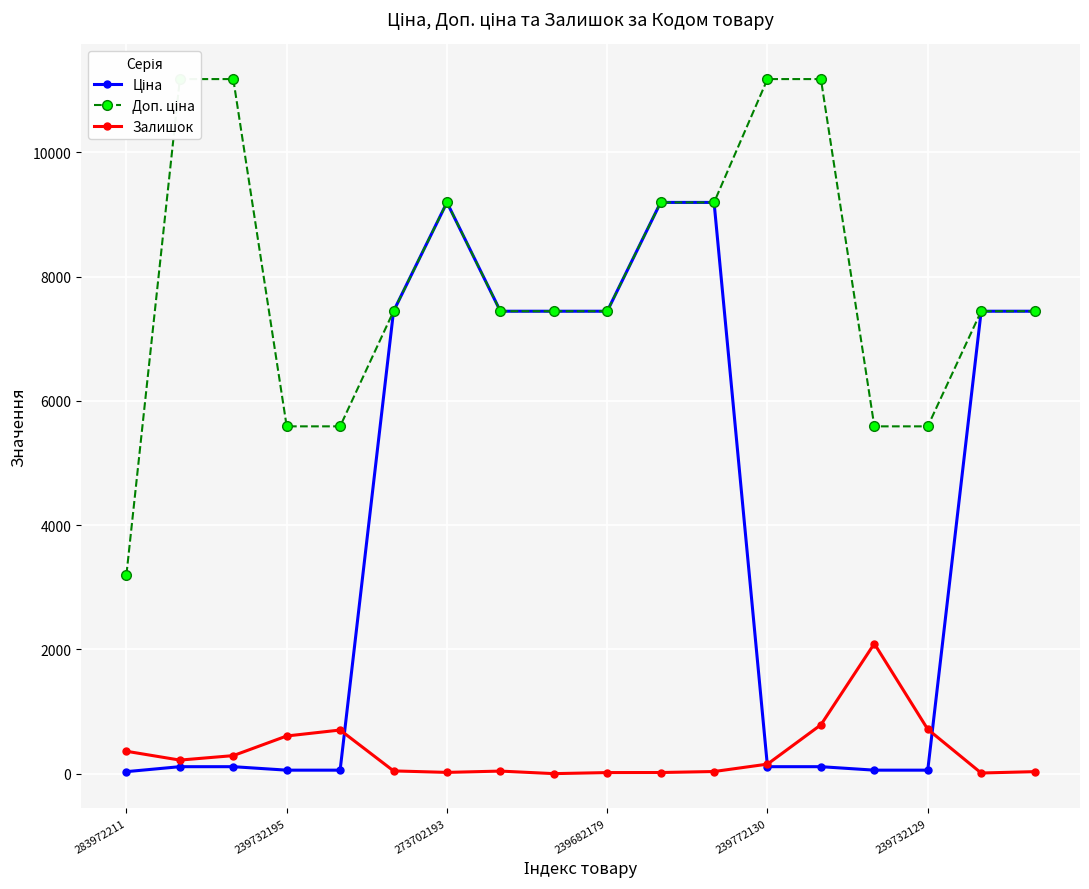

At how many categories does at least one series exceed 4360?

17